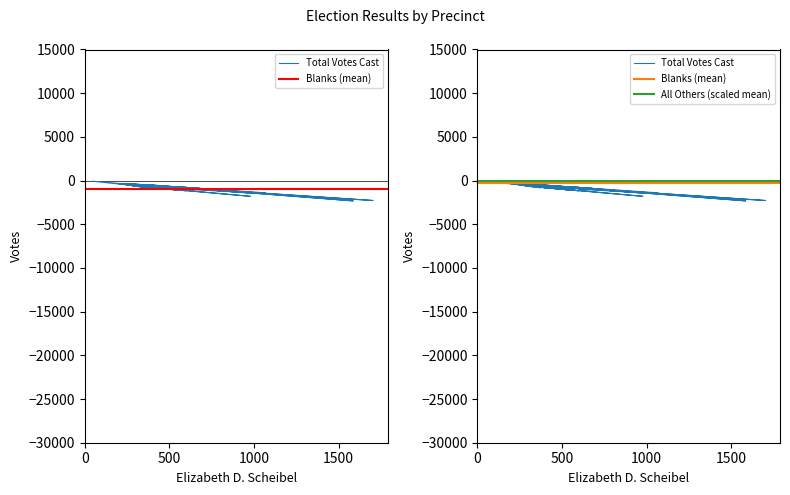

What is the sum of all Blanks values?

12091